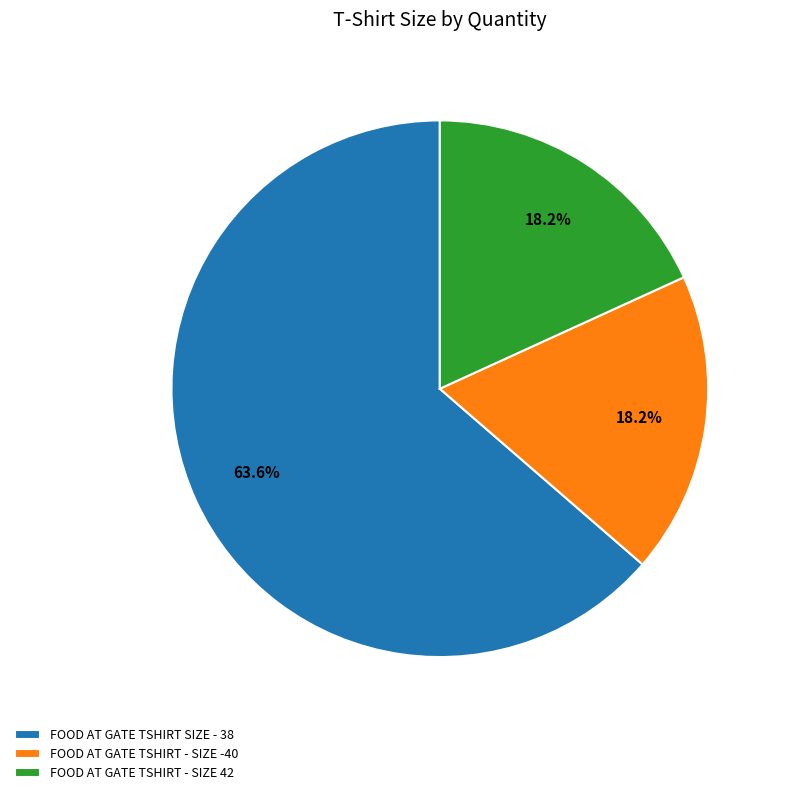

How many slices are in this pie chart?

3